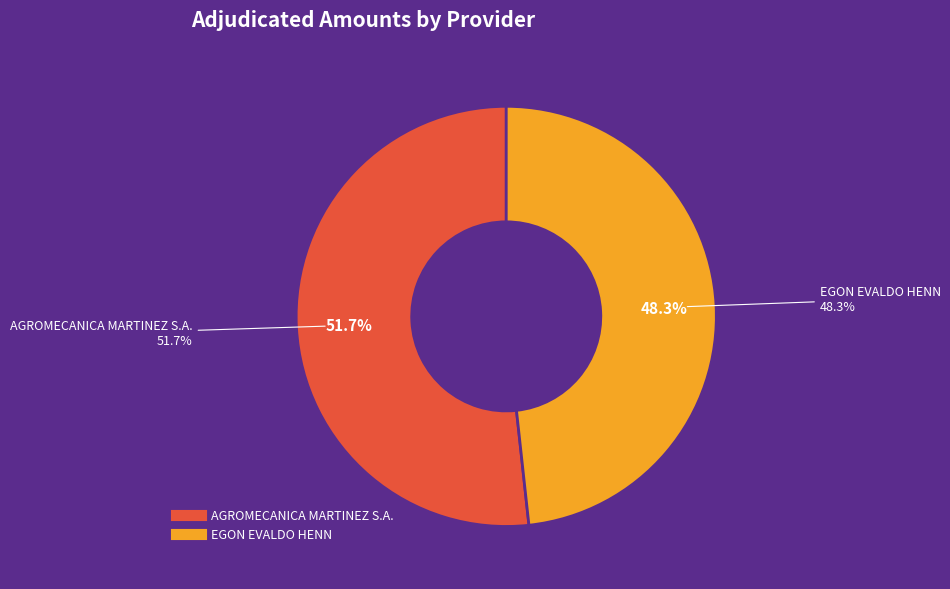

Is it true that AGROMECANICA MARTINEZ S.A. is 52% of the pie?

True